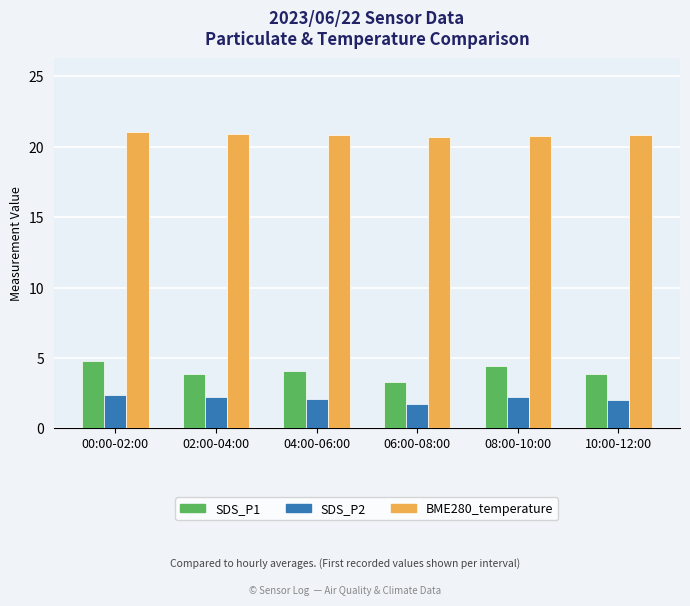

At how many categories does at least one series exceed 10?

6